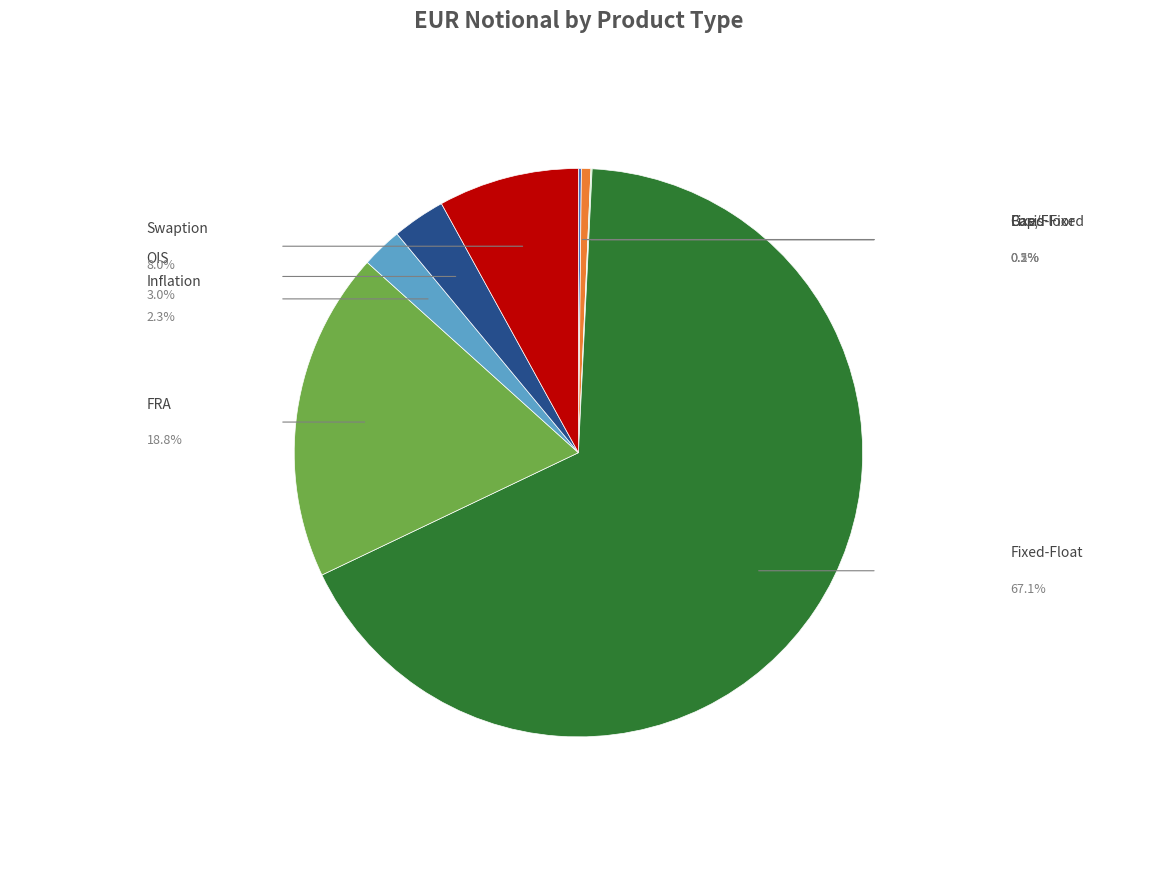

Which category has the smallest portion of the pie?

Fixed-Fixed